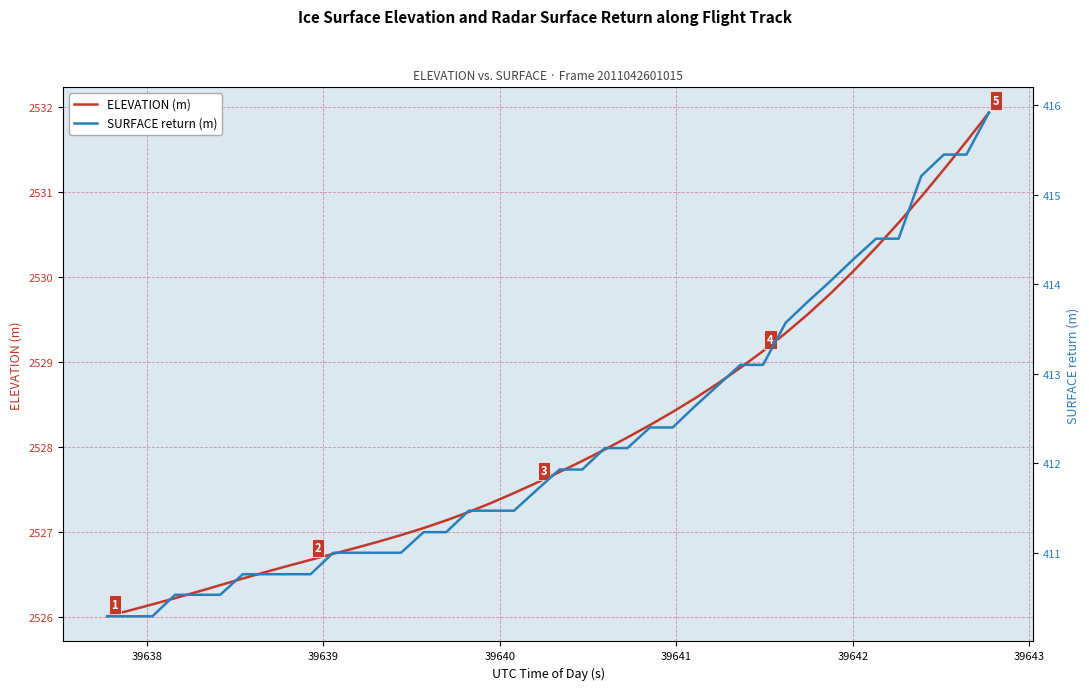

What is the minimum value shown in the chart?

410.3